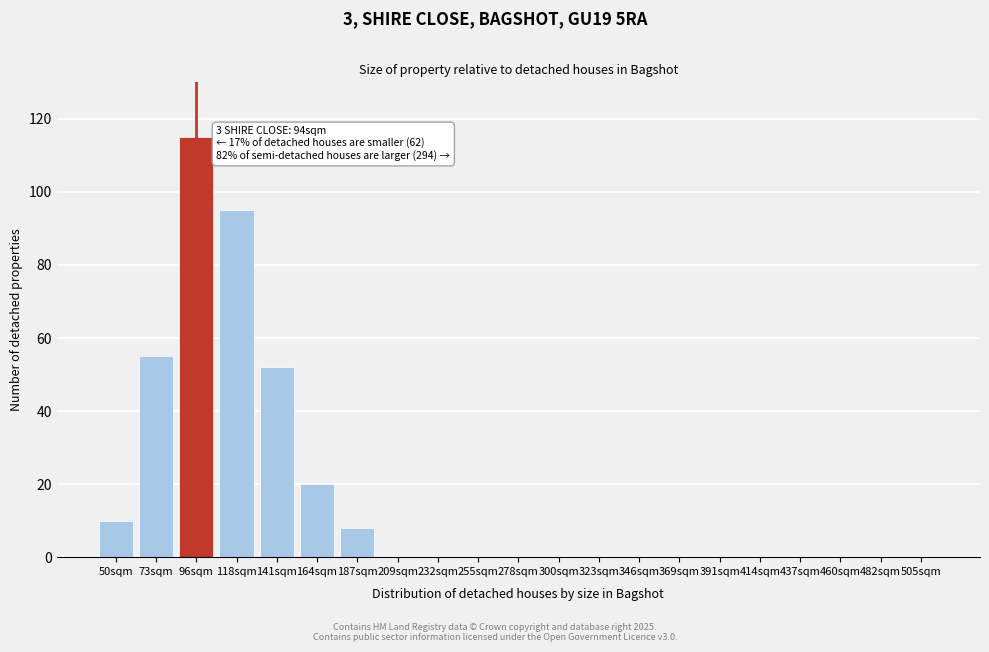

Reading right to left, list all the values displayed in this chart.

505sqm=0	482sqm=0	460sqm=0	437sqm=0	414sqm=0	391sqm=0	369sqm=0	346sqm=0	323sqm=0	300sqm=0	278sqm=0	255sqm=0	232sqm=0	209sqm=0	187sqm=8	164sqm=20	141sqm=52	118sqm=95	96sqm=115	73sqm=55	50sqm=10